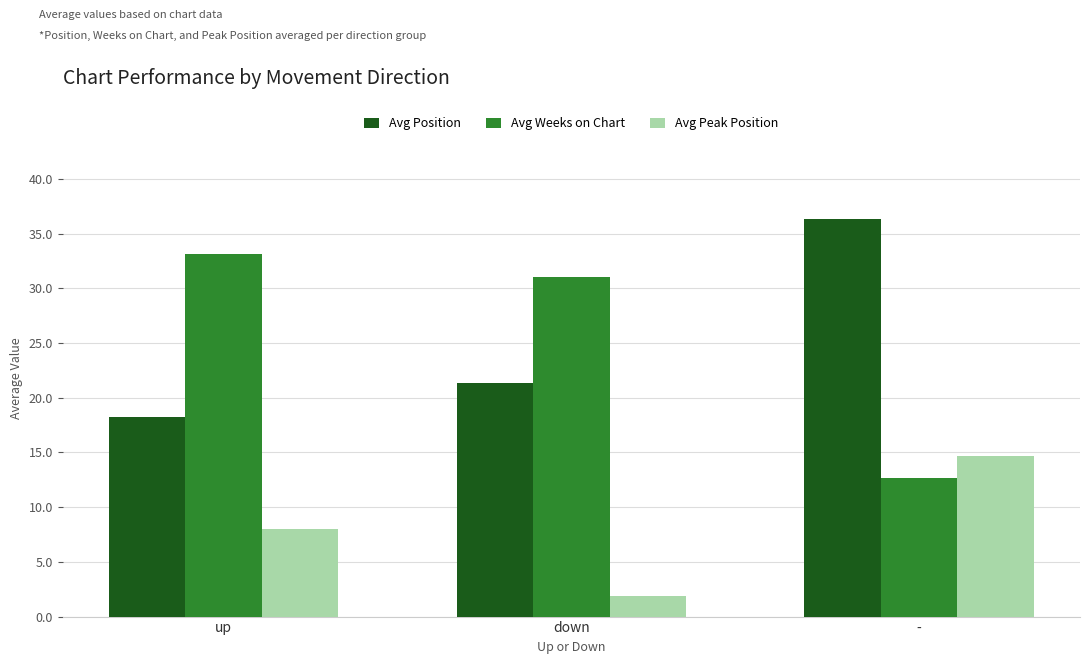

True or false: Avg Position has a value of 21.3 at down.

True